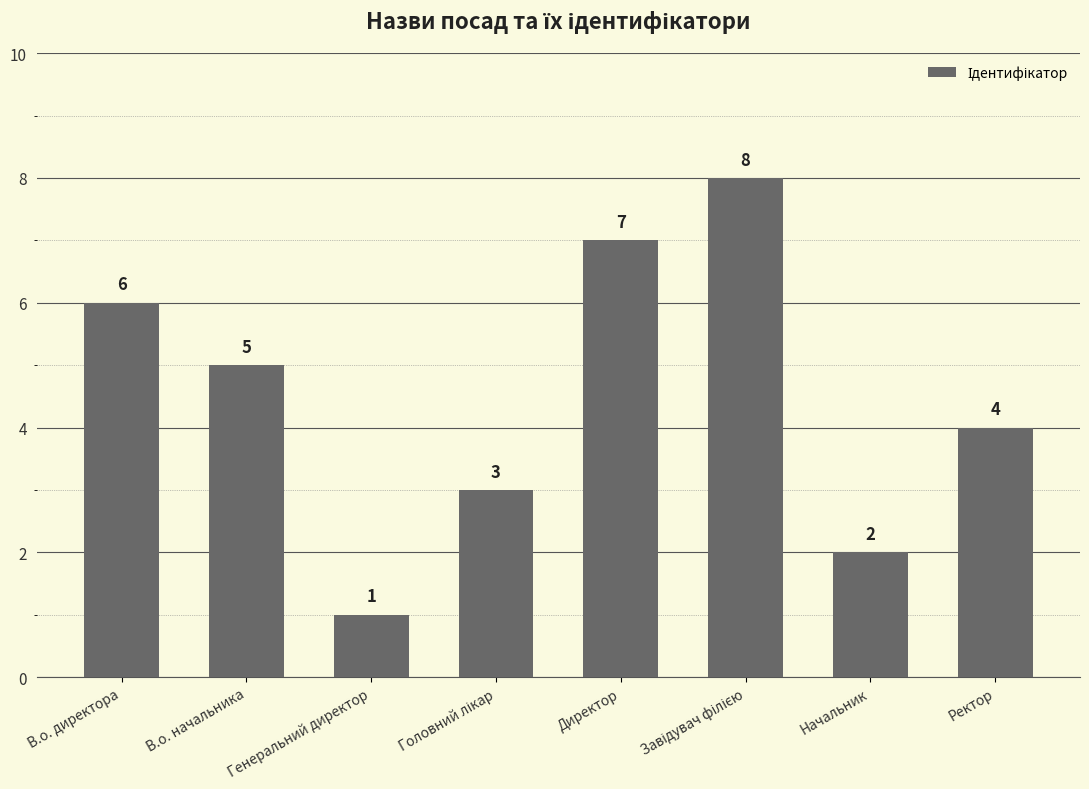

Which label corresponds to the smallest value in the chart?

Генеральний директор